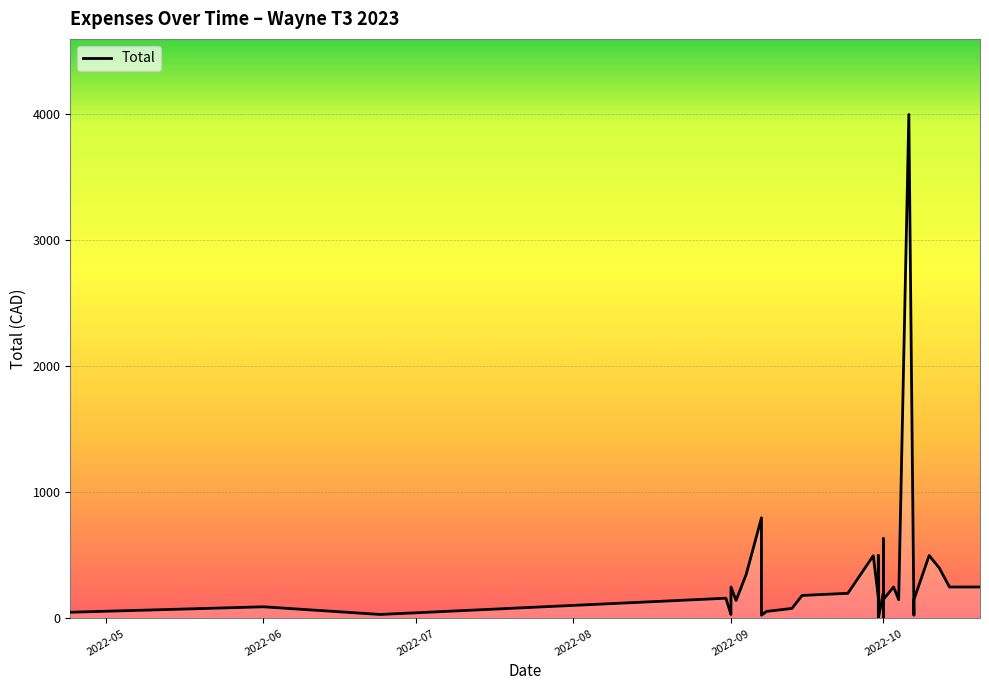

What is the difference between the second highest and second lowest values?

788.1